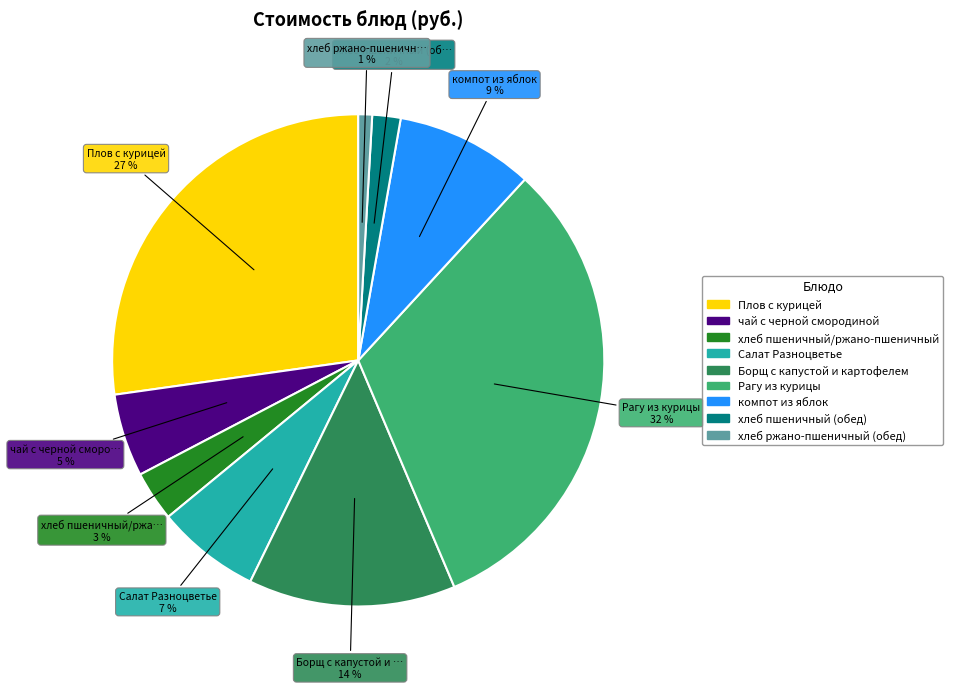

True or false: Рагу из курицы accounts for 17% of the total.

False